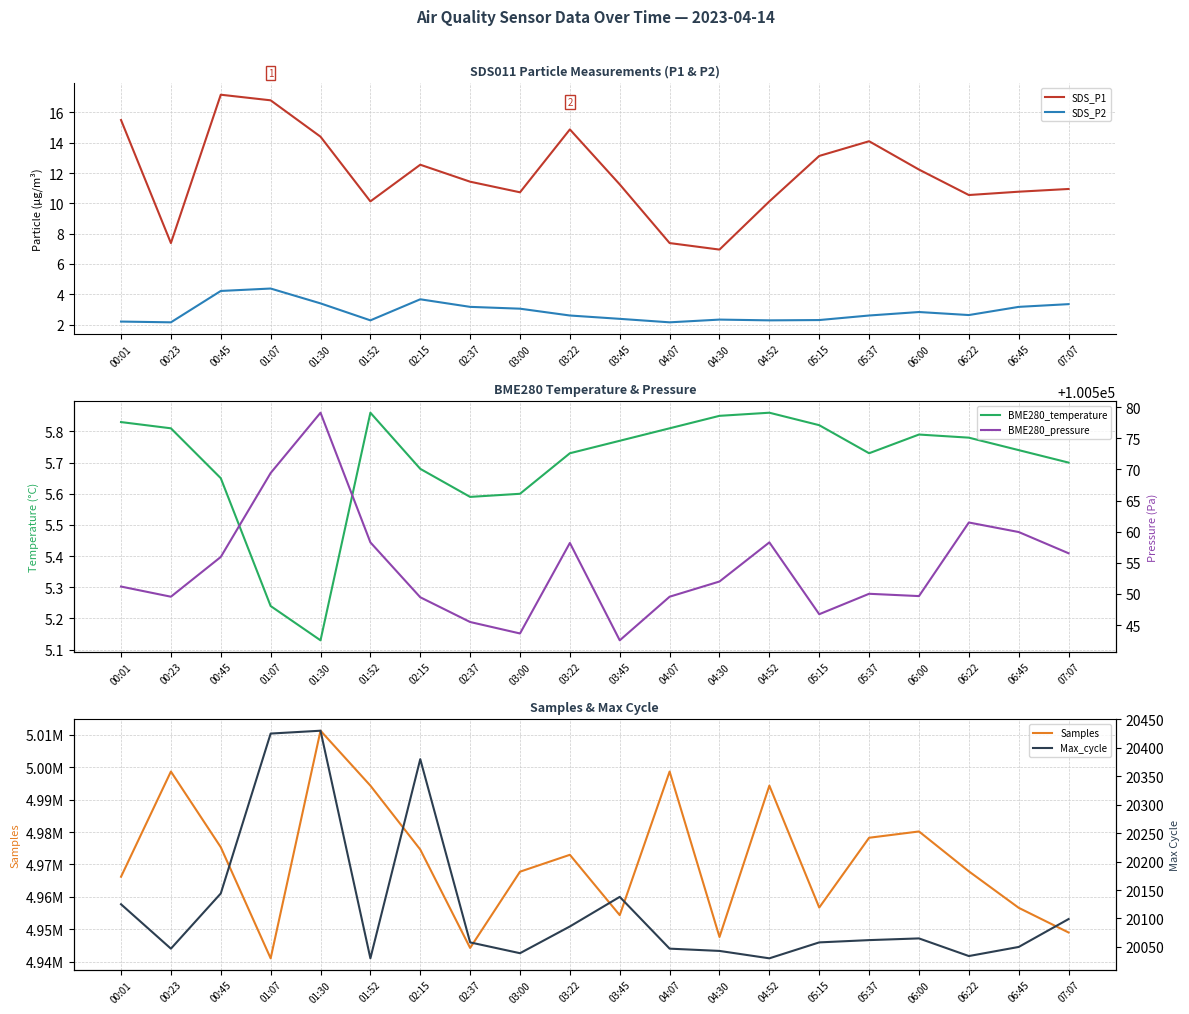

Reading left to right, extract all data points from this chart.

SDS_P1: 00:01=15.5	00:23=7.4	00:45=17.2	01:07=16.8	01:30=14.4	01:52=10.1	02:15=12.6	02:37=11.4	03:00=10.7	03:22=14.9	03:45=11.2	04:07=7.4	04:30=7.0	04:52=10.1	05:15=13.1	05:37=14.1	06:00=12.2	06:22=10.6	06:45=10.8	07:07=10.9
SDS_P2: 00:01=2.2	00:23=2.1	00:45=4.2	01:07=4.4	01:30=3.4	01:52=2.3	02:15=3.7	02:37=3.2	03:00=3.0	03:22=2.6	03:45=2.4	04:07=2.1	04:30=2.3	04:52=2.3	05:15=2.3	05:37=2.6	06:00=2.8	06:22=2.6	06:45=3.2	07:07=3.4
BME280_temperature: 00:01=5.8	00:23=5.8	00:45=5.7	01:07=5.2	01:30=5.1	01:52=5.9	02:15=5.7	02:37=5.6	03:00=5.6	03:22=5.7	03:45=5.8	04:07=5.8	04:30=5.8	04:52=5.9	05:15=5.8	05:37=5.7	06:00=5.8	06:22=5.8	06:45=5.7	07:07=5.7
Samples: 00:01=4966217.0	00:23=4998660.0	00:45=4975324.0	01:07=4941050.0	01:30=5011257.0	01:52=4994319.0	02:15=4974608.0	02:37=4944252.0	03:00=4967773.0	03:22=4972980.0	03:45=4954364.0	04:07=4998660.0	04:30=4947633.0	04:52=4994319.0	05:15=4956713.0	05:37=4978238.0	06:00=4980182.0	06:22=4967880.0	06:45=4956626.0	07:07=4949014.0
BME280_pressure: 00:01=100551.2	00:23=100549.6	00:45=100555.9	01:07=100569.4	01:30=100579.1	01:52=100558.3	02:15=100549.5	02:37=100545.5	03:00=100543.7	03:22=100558.2	03:45=100542.6	04:07=100549.6	04:30=100552.0	04:52=100558.3	05:15=100546.8	05:37=100550.0	06:00=100549.7	06:22=100561.5	06:45=100559.9	07:07=100556.5
Max_cycle: 00:01=20125.0	00:23=20047.0	00:45=20144.0	01:07=20425.0	01:30=20430.0	01:52=20030.0	02:15=20380.0	02:37=20058.0	03:00=20039.0	03:22=20086.0	03:45=20138.0	04:07=20047.0	04:30=20043.0	04:52=20030.0	05:15=20058.0	05:37=20062.0	06:00=20065.0	06:22=20034.0	06:45=20050.0	07:07=20099.0